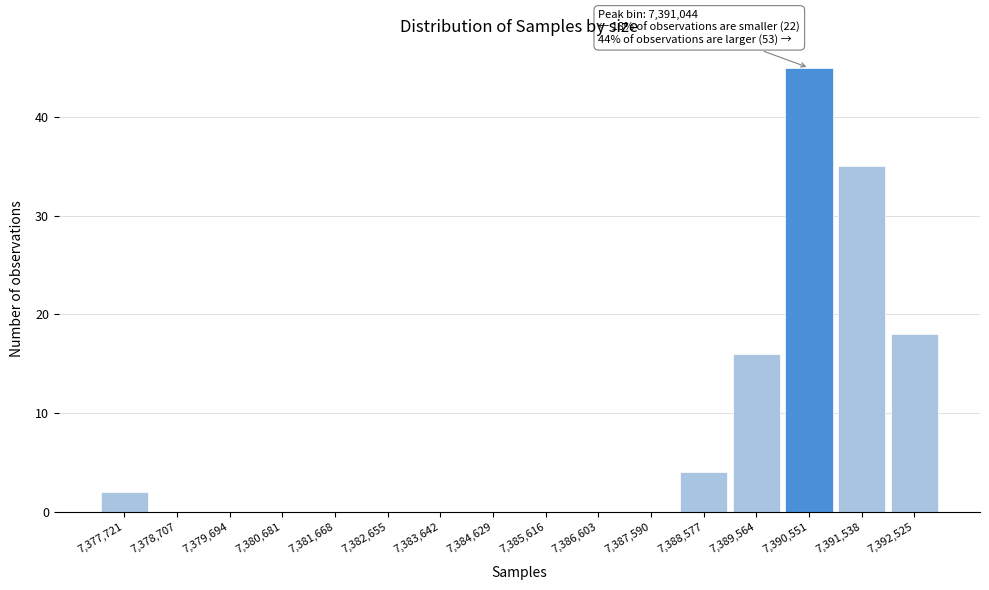

Reading left to right, what are all the values shown in this chart?

7,377,721=2	7,378,707=0	7,379,694=0	7,380,681=0	7,381,668=0	7,382,655=0	7,383,642=0	7,384,629=0	7,385,616=0	7,386,603=0	7,387,590=0	7,388,577=4	7,389,564=16	7,390,551=45	7,391,538=35	7,392,525=18